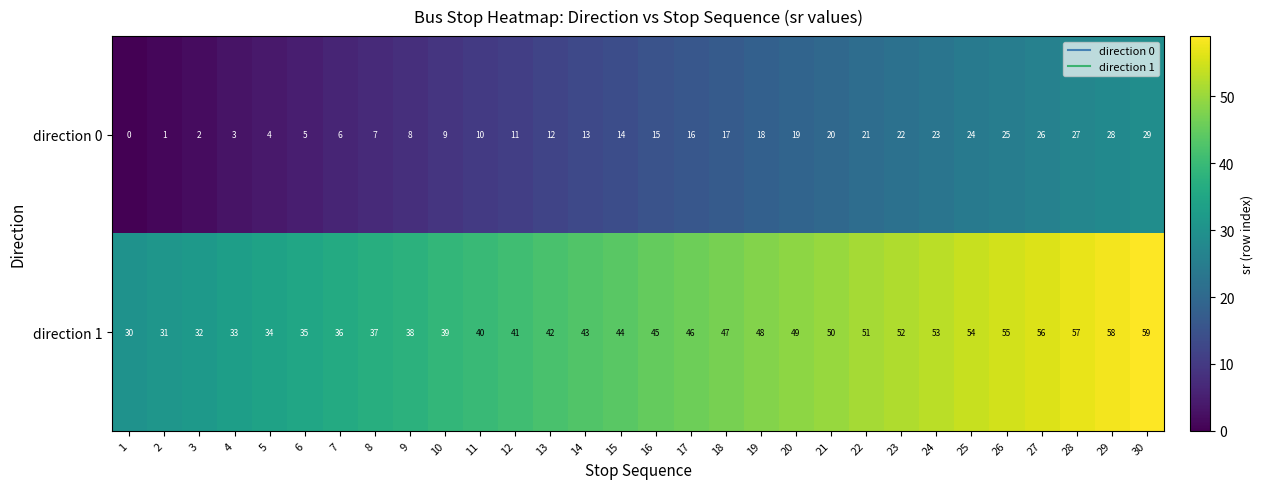

What is the difference between the maximum and minimum values in the direction 1 series?

29